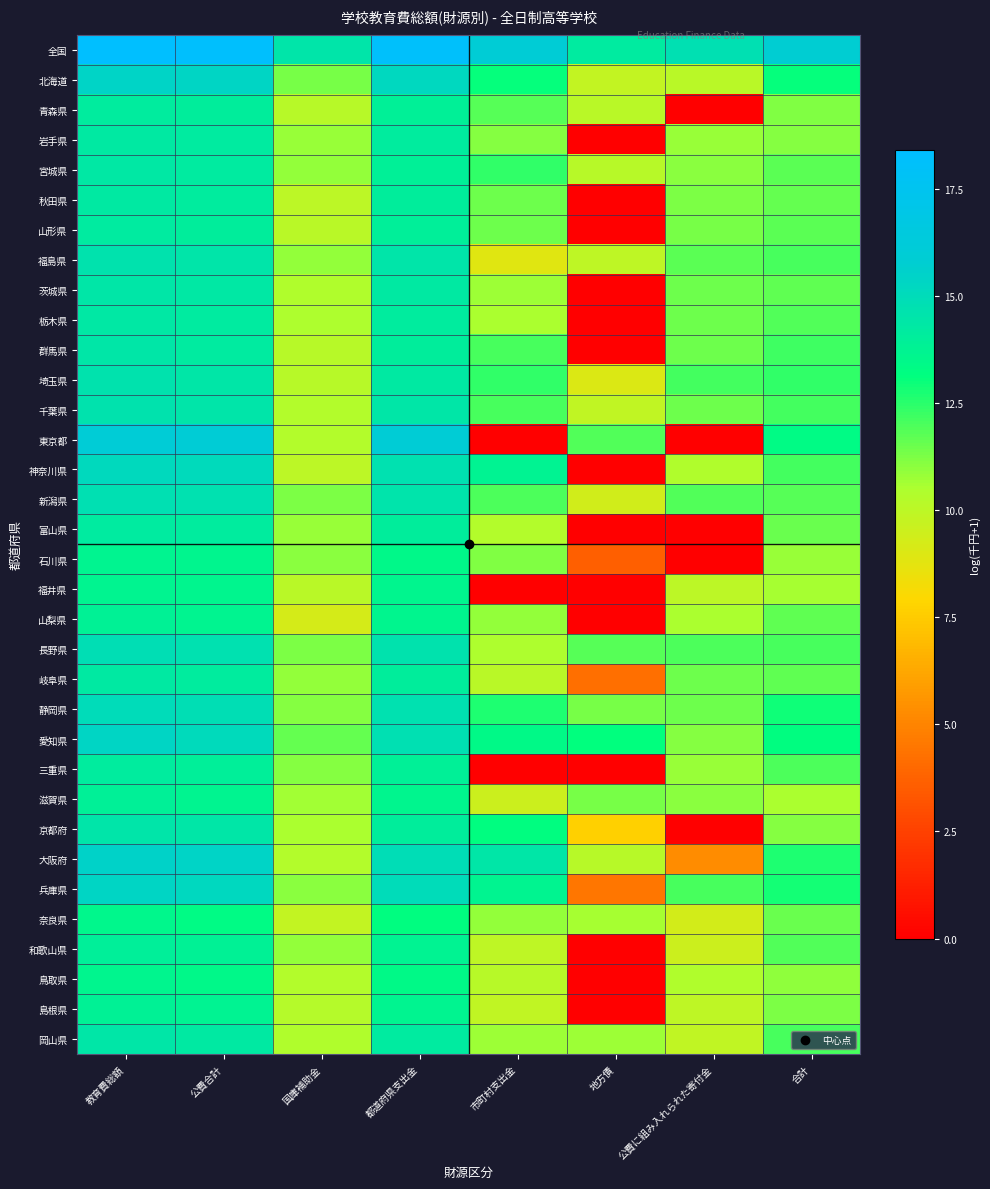

Which label corresponds to the smallest value in the chart?

公費に組み入れられた寄付金